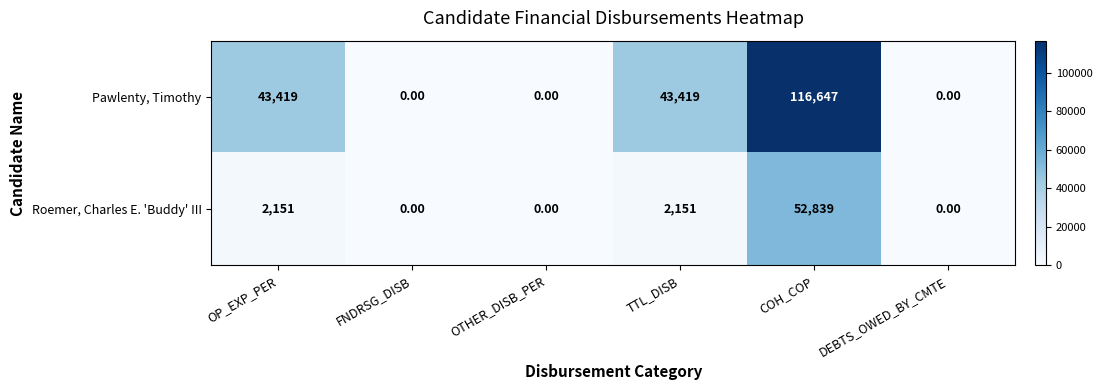

At which category does the chart reach its peak across all series?

COH_COP